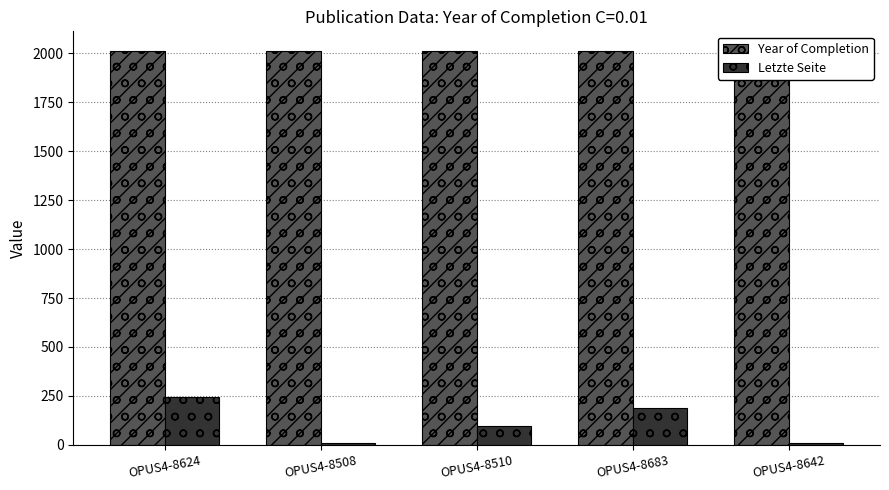

How many bars are there in total?

10